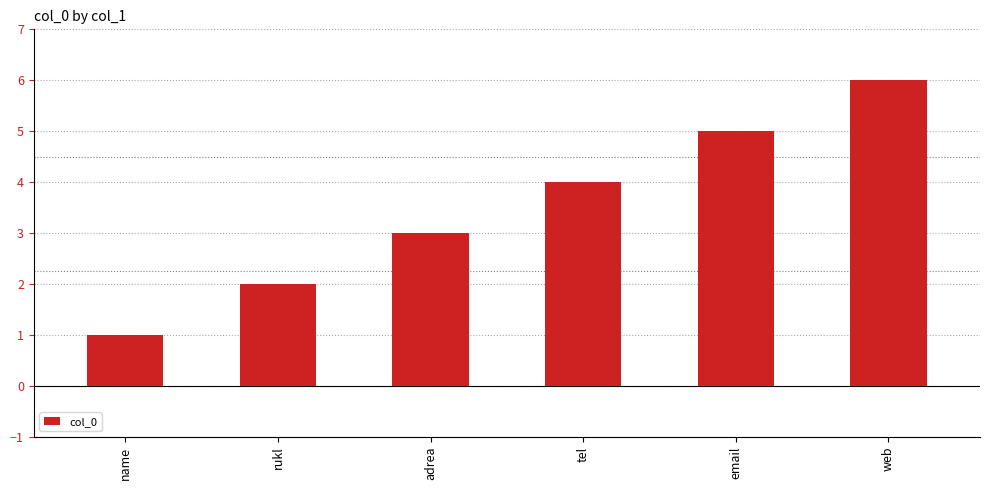

What position from the left is tel?

4